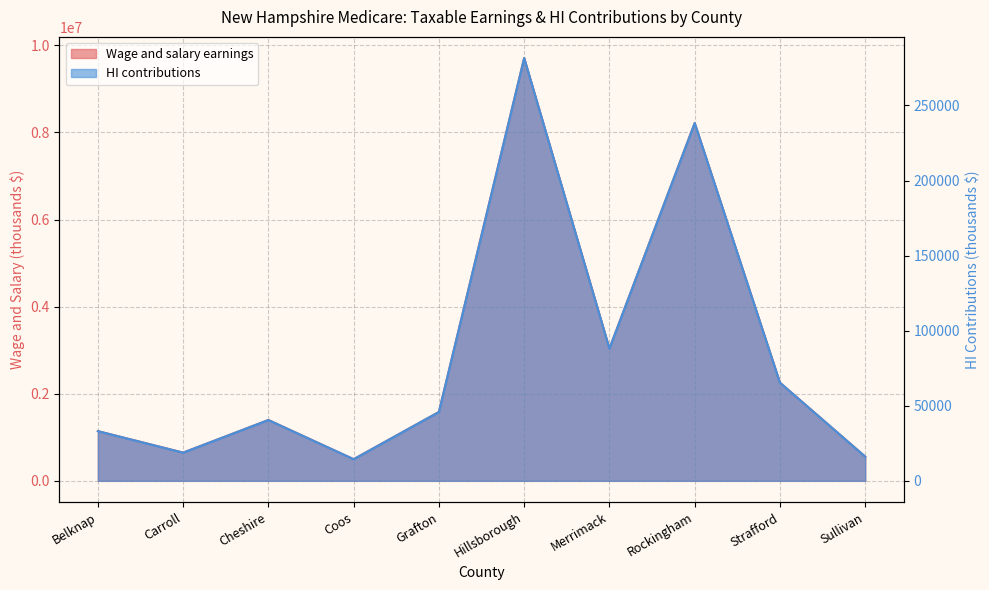

What is the lowest value of the HI contributions series?

14406